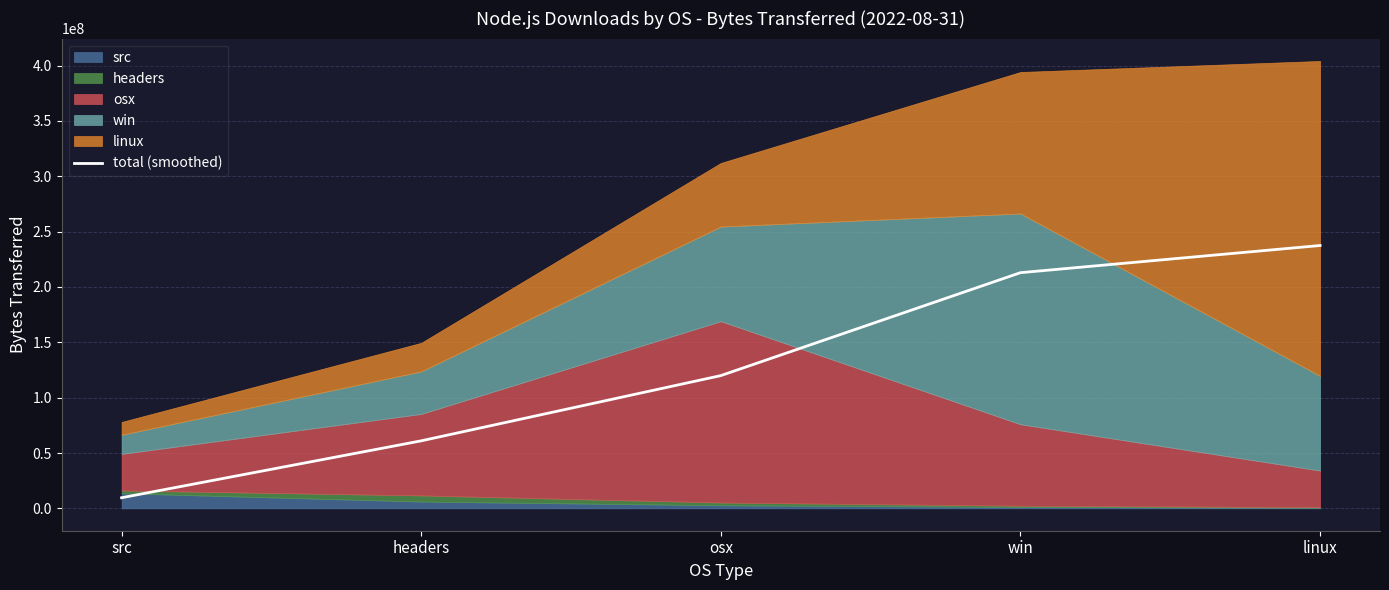

What position from the left is win?

4